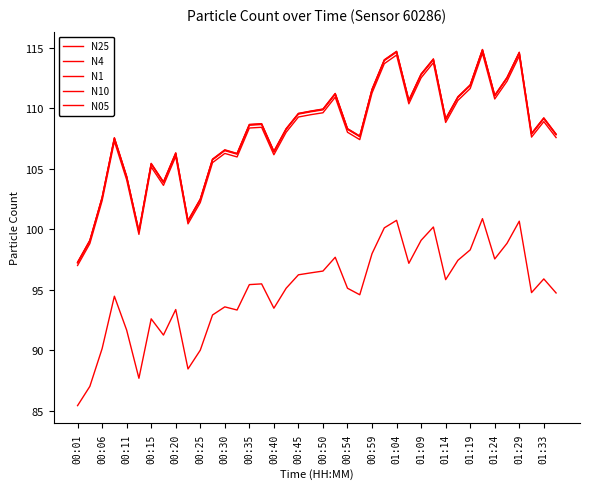

Is this an area chart (filled region under the line)?

No